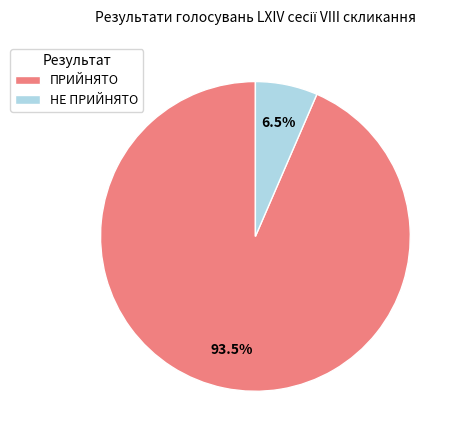

The НЕ ПРИЙНЯТО slice represents 1% of the pie. True or false?

False